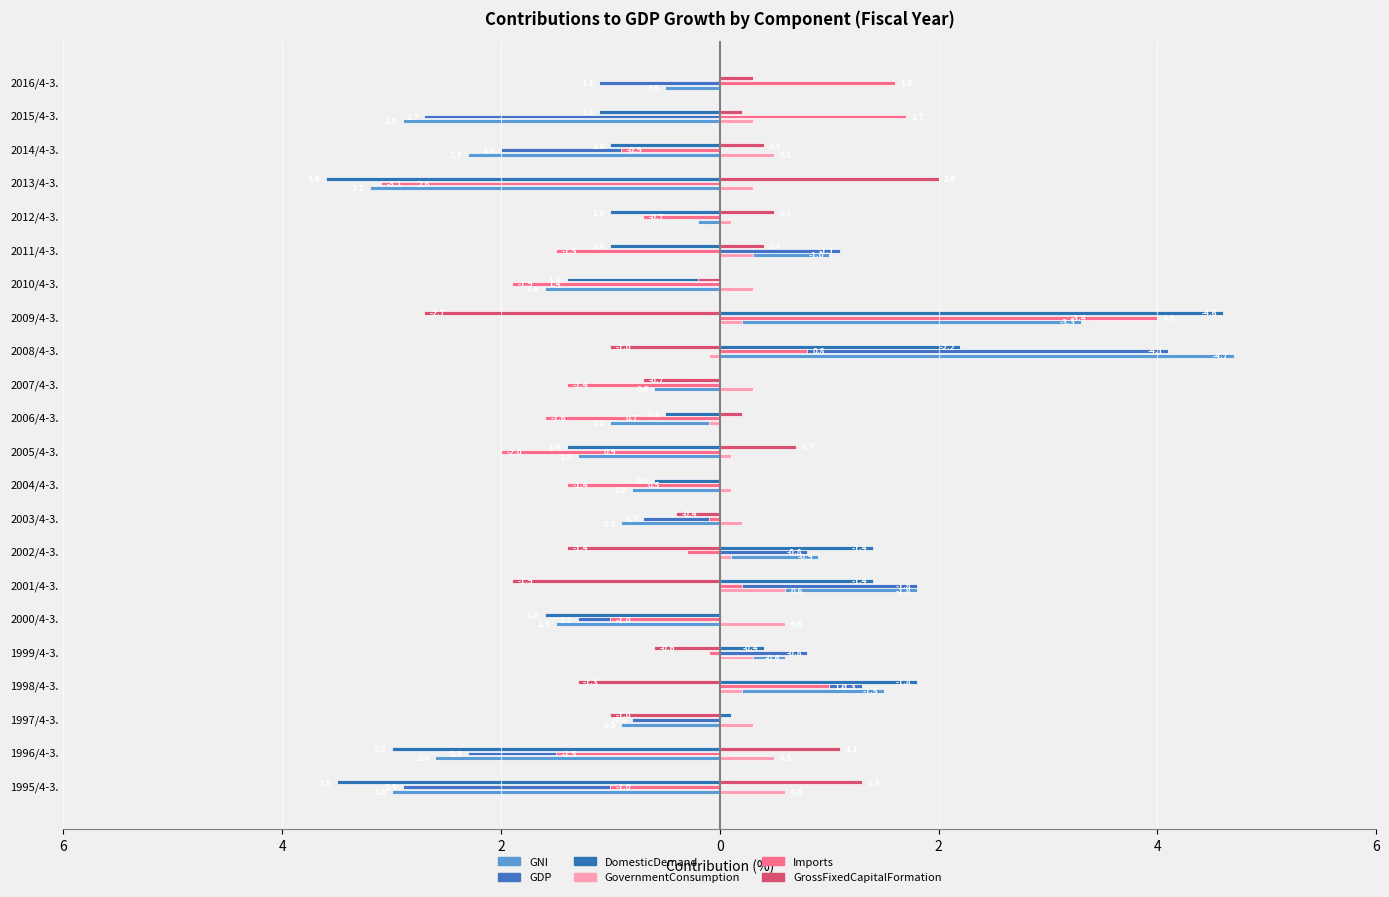

Which series has the widest spread of values?

DomesticDemand